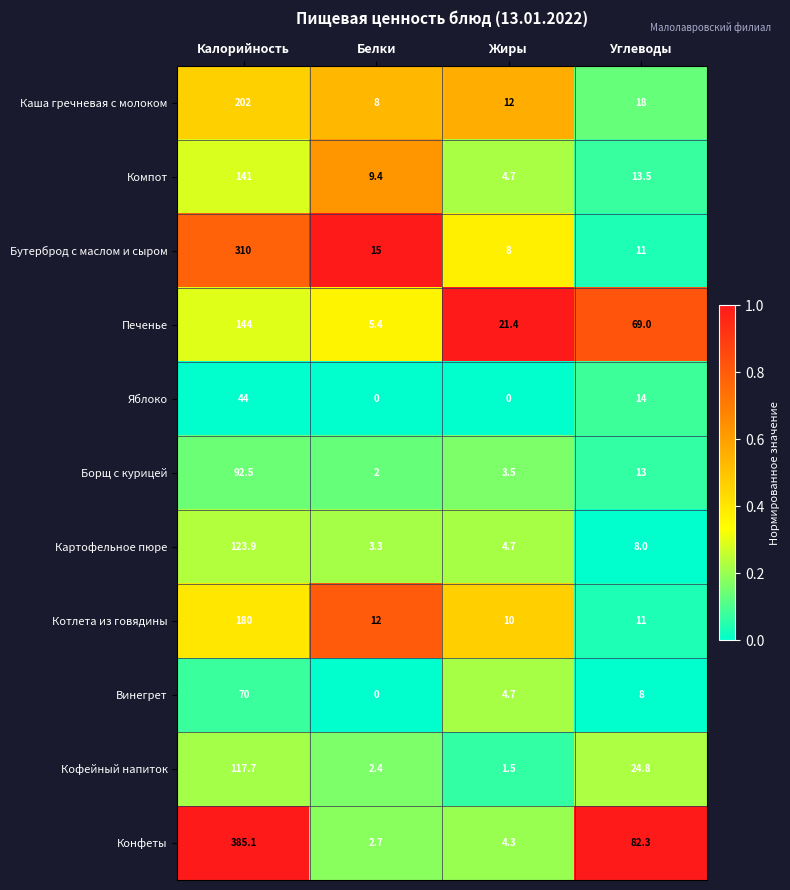

What is the sum of all Картофельное пюре values?

139.9